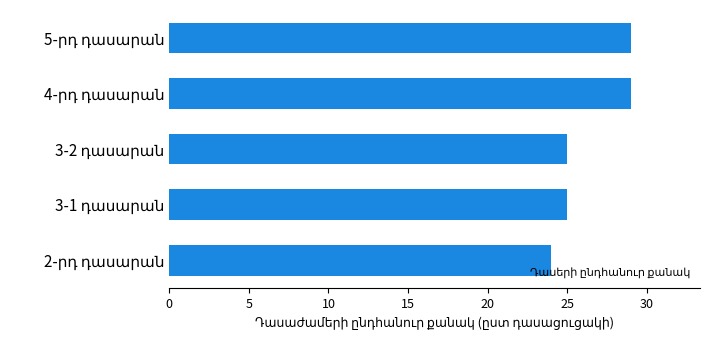

What is the smallest value displayed?

24